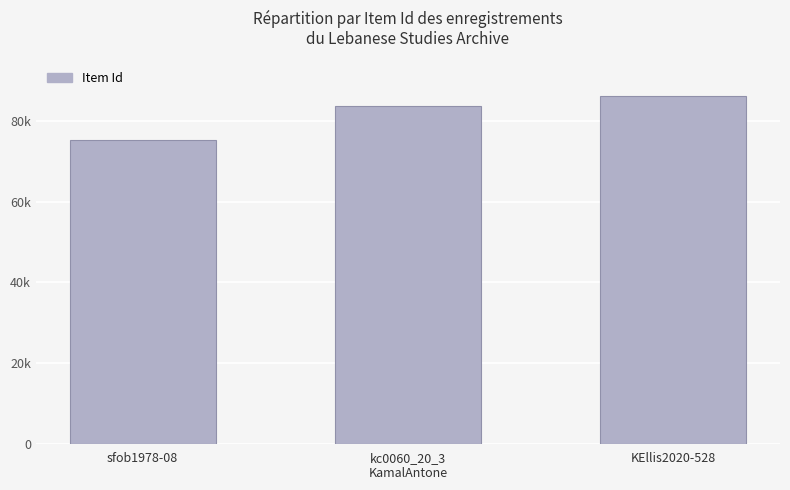

Are the bars horizontal?

No